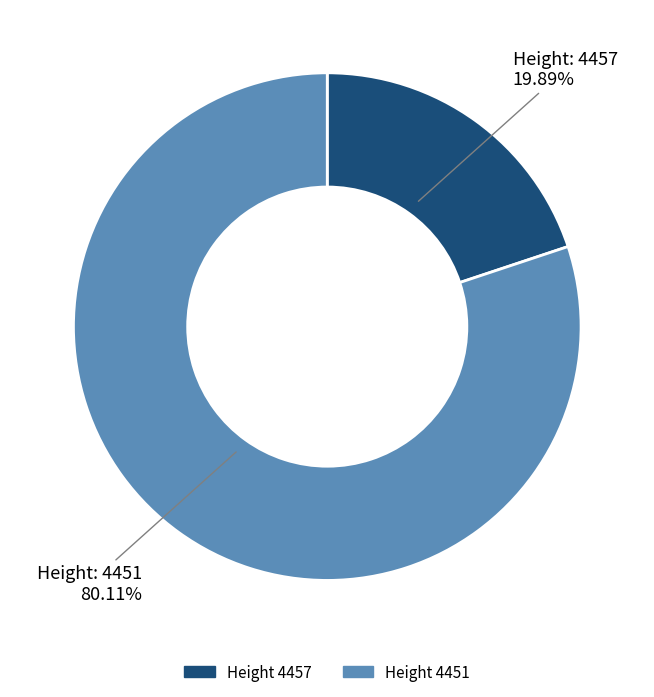

Is there a majority slice in this chart?

Yes